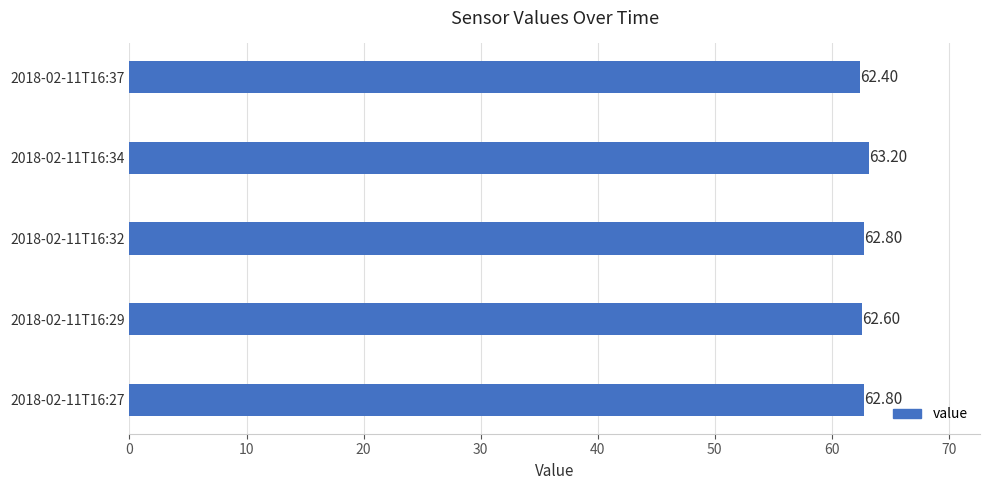

What is the minimum value shown in the chart?

62.4